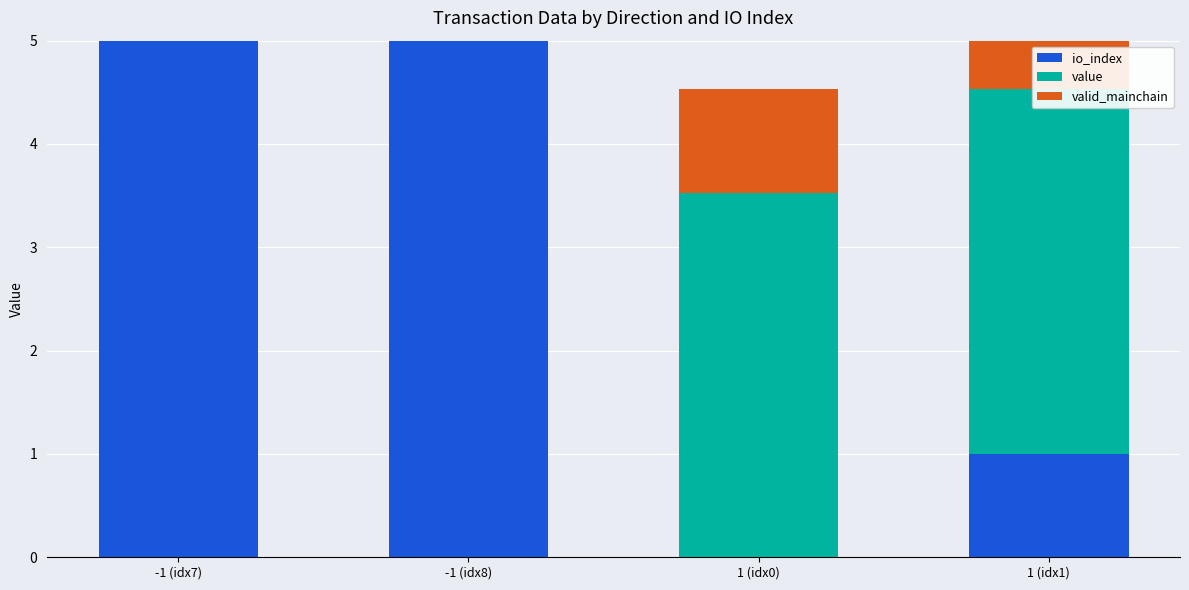

Is it true that io_index equals 4.6 at 1 (idx0)?

False